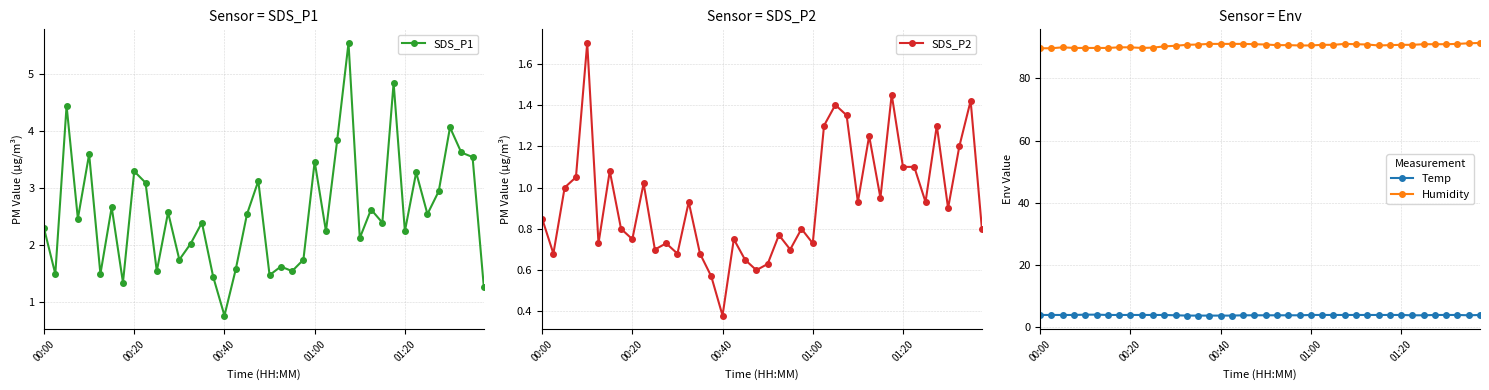

What is the difference between the maximum and minimum values in the SDS_P2 series?

1.3